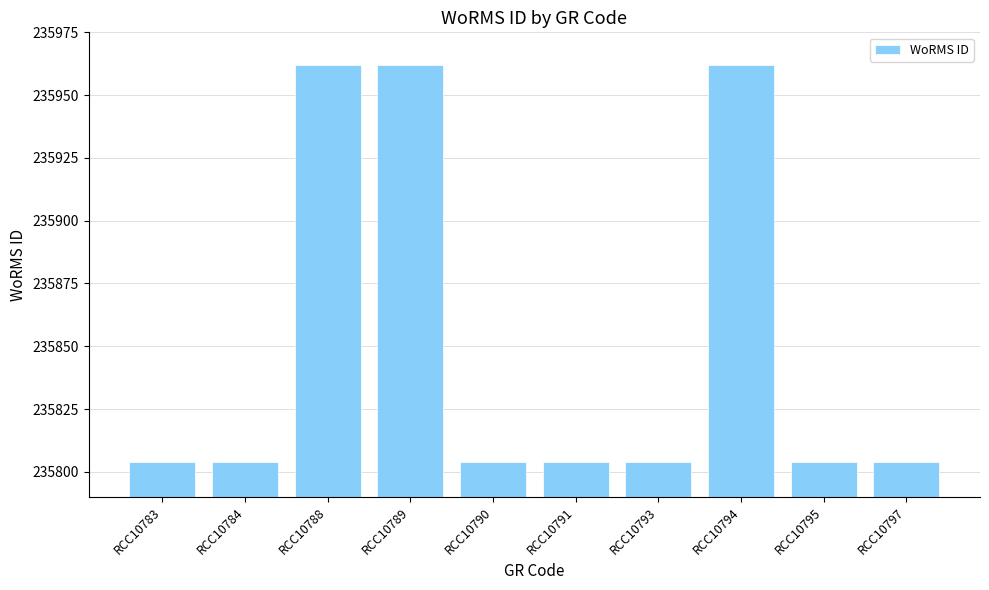

What is the value of the 8th bar from the left?

235962